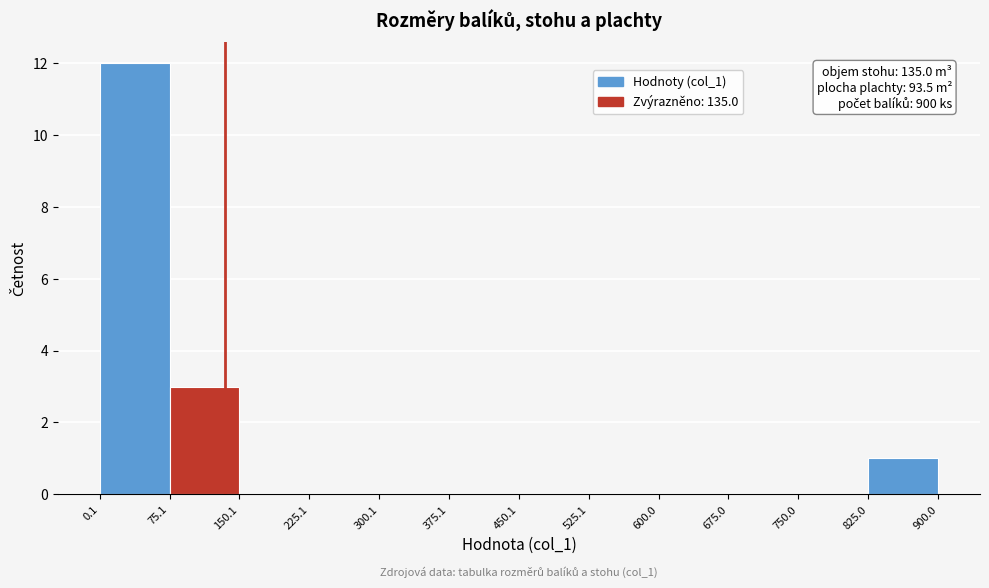

Over which range of the x-axis is the bar tallest?

0.1 to 75.1